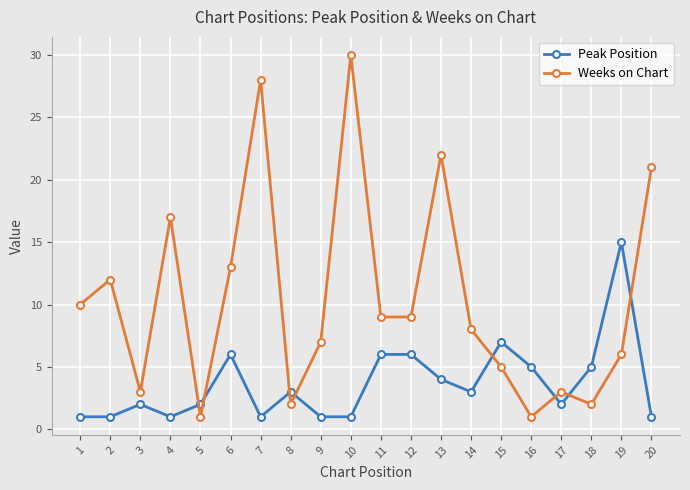

Which series has the largest range (max minus min)?

Weeks on Chart